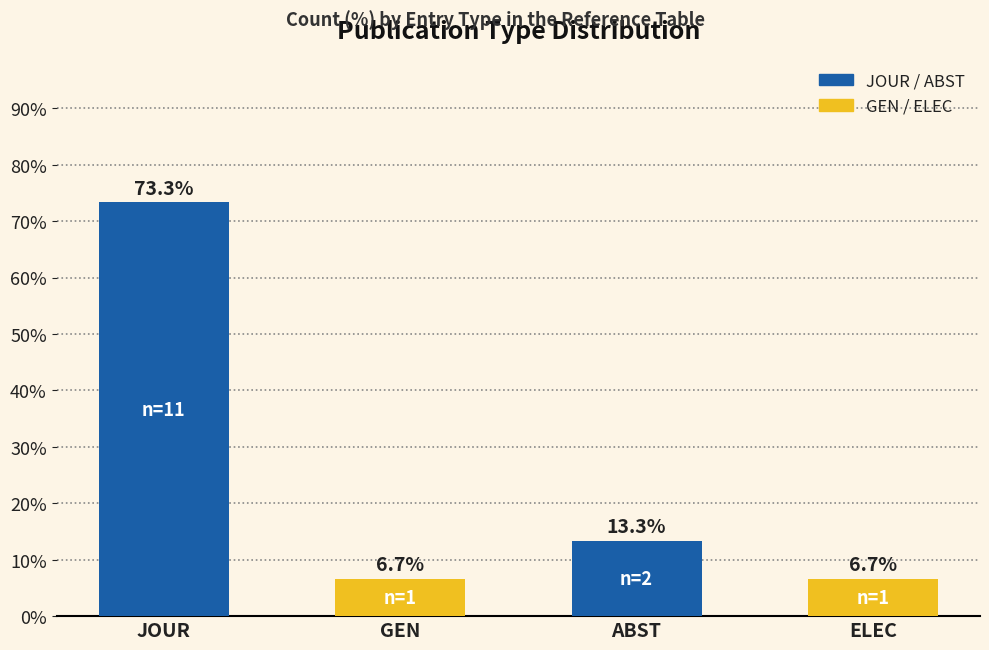

True or false: the data shows 73.3 at JOUR.

True